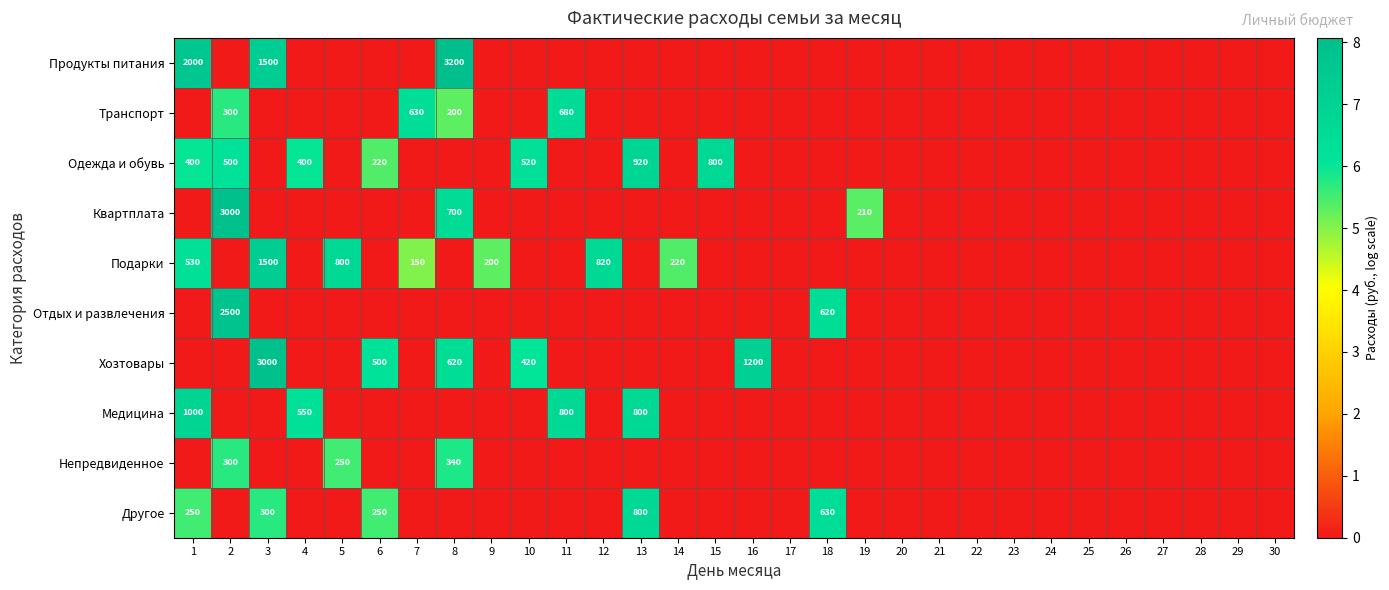

The Одежда и обувь series shows 186 at 4. True or false?

False